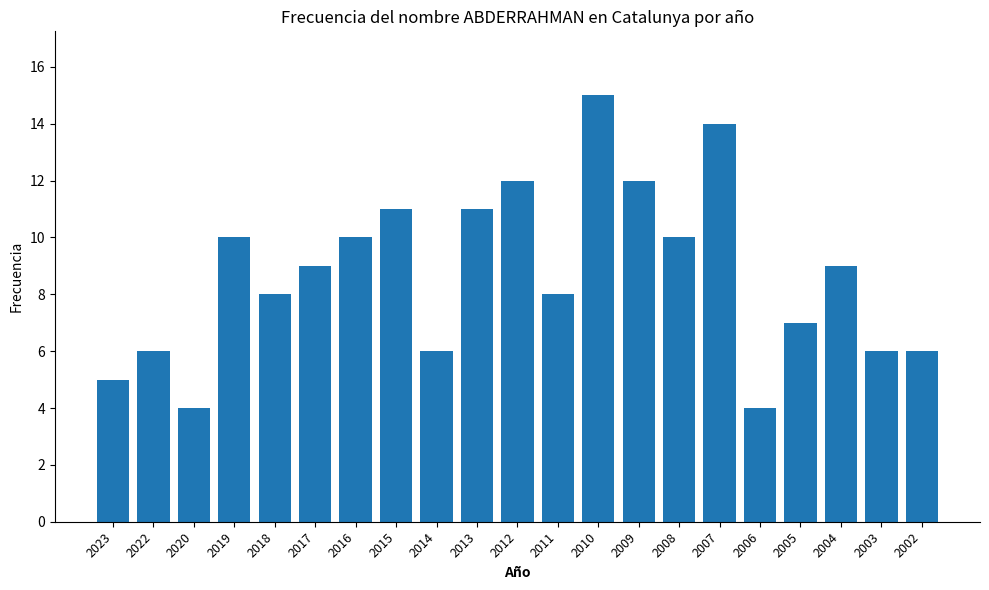

What is the ratio of the value at 2004 to the value at 2013?

0.8